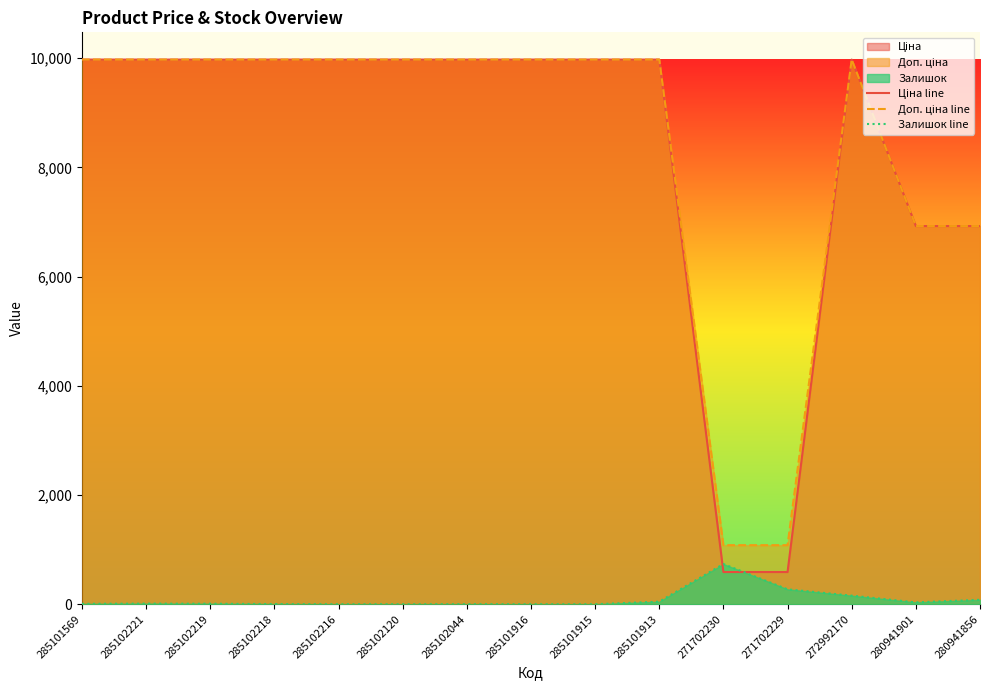

What is the lowest value of the Доп. ціна line series?

1081.7